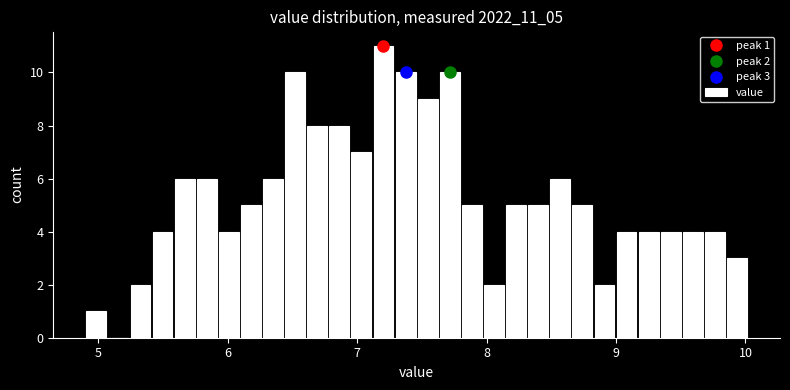

Read against the x-axis, roughly where is the centre of the tallest bar?

7.2